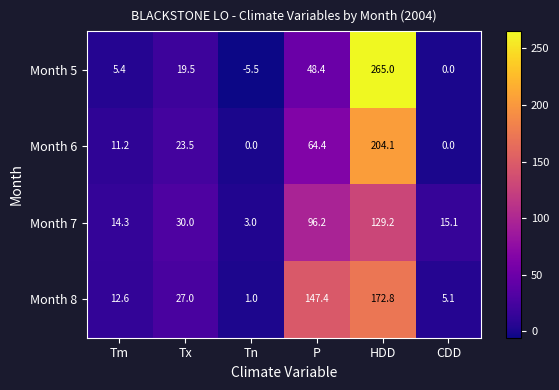

Which series has the largest range (max minus min)?

Month 5